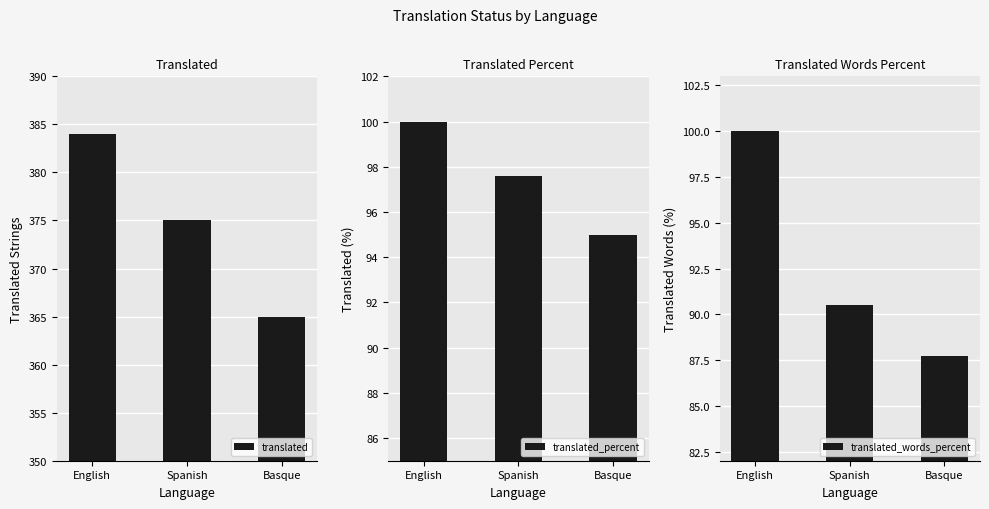

What is the greatest value displayed?

384.0